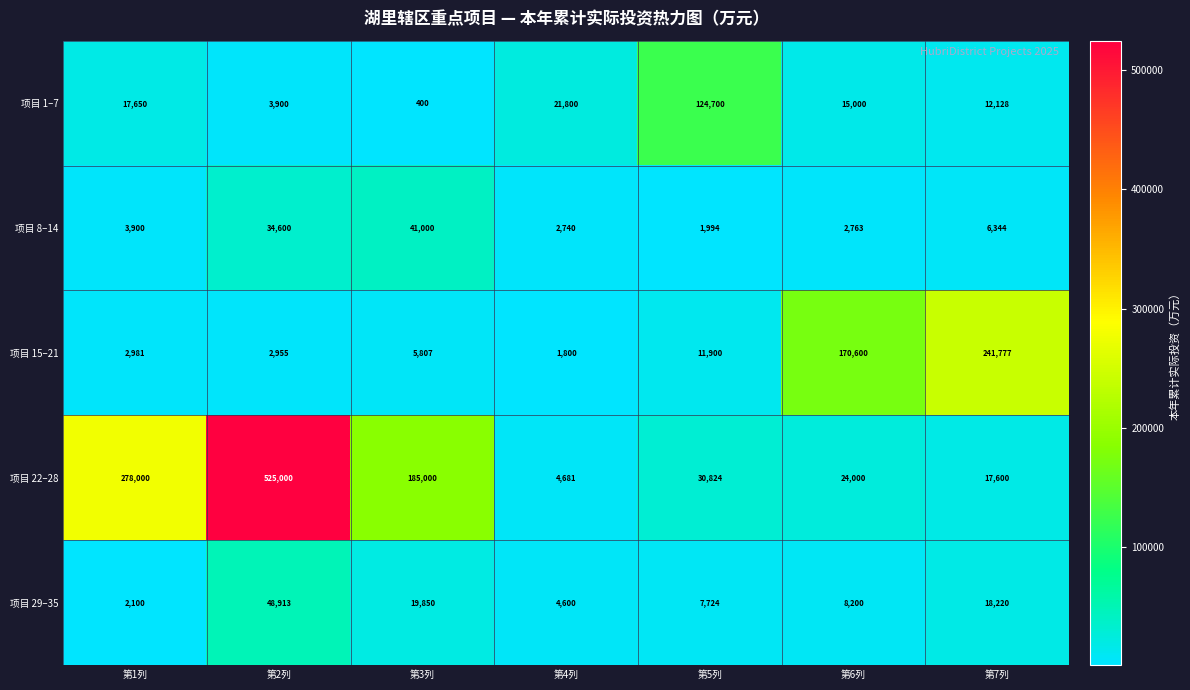

At 第5列, list the series in order from largest to smallest.

项目 1–7, 项目 22–28, 项目 15–21, 项目 29–35, 项目 8–14